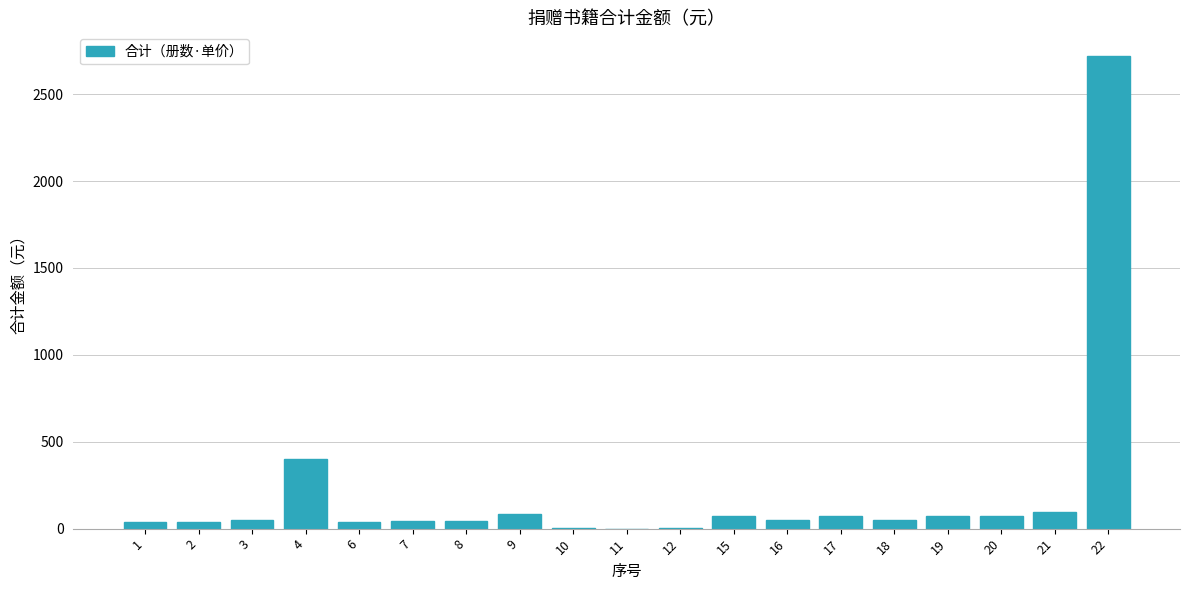

What is the maximum value shown in the chart?

2720.0